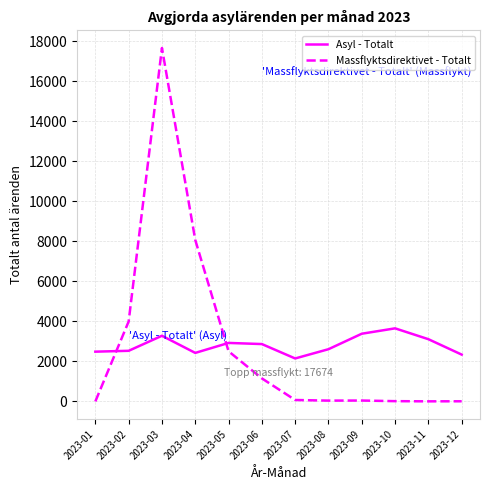

Does the chart have visible grid lines?

Yes